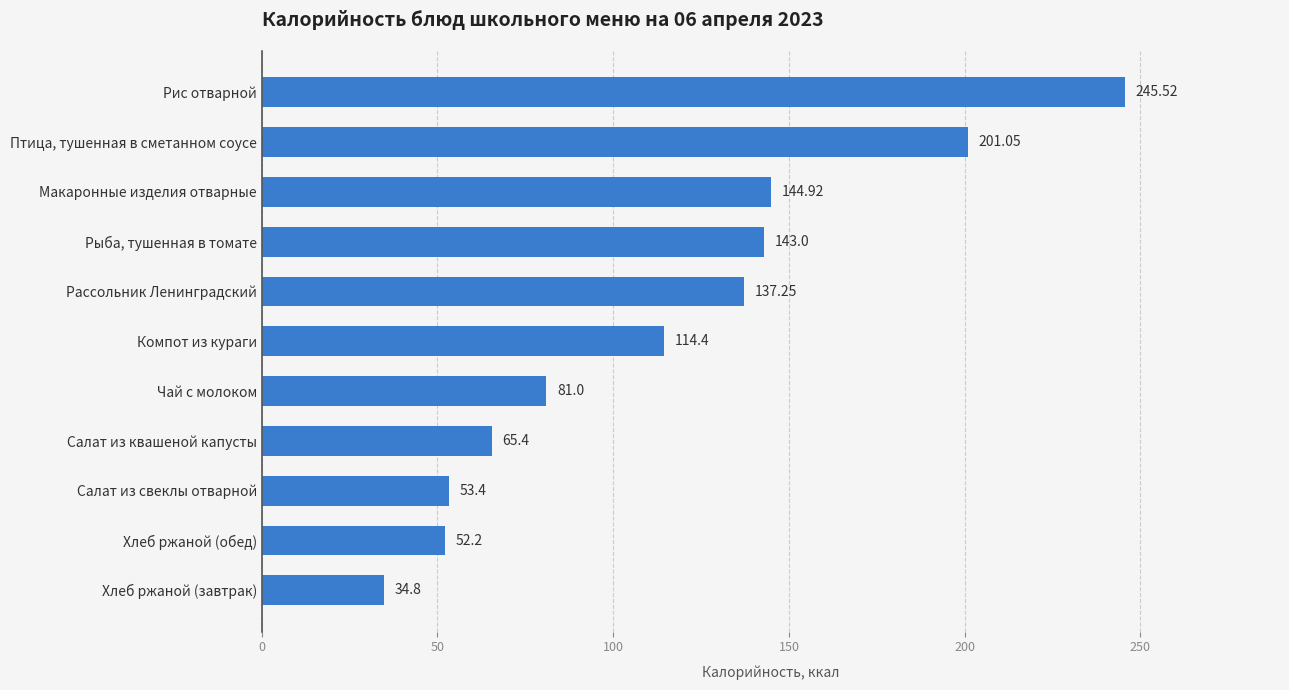

Where is the data nearest to the value 140?

Рассольник Ленинградский